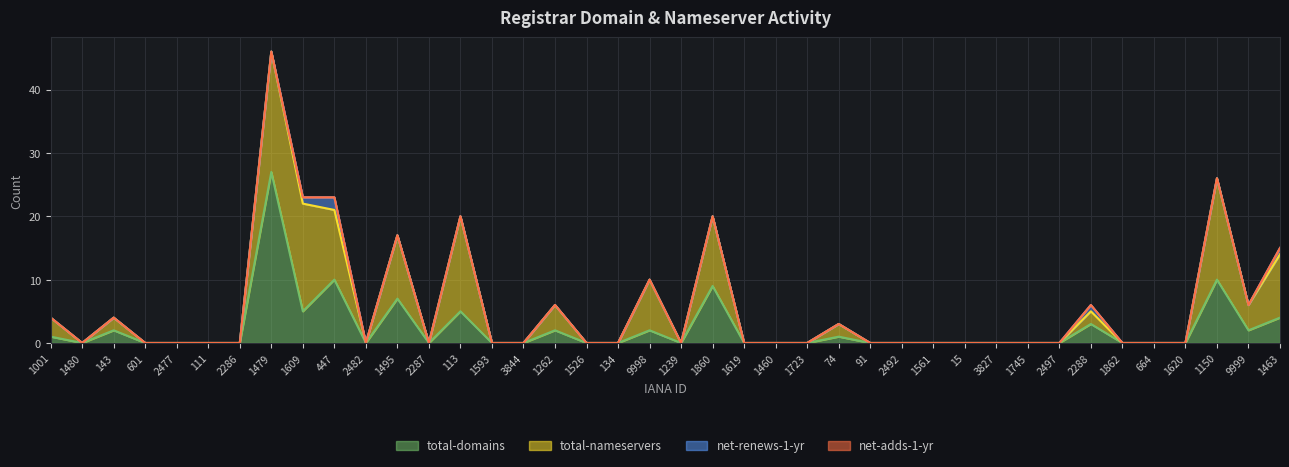

What position from the left is 1862?

35